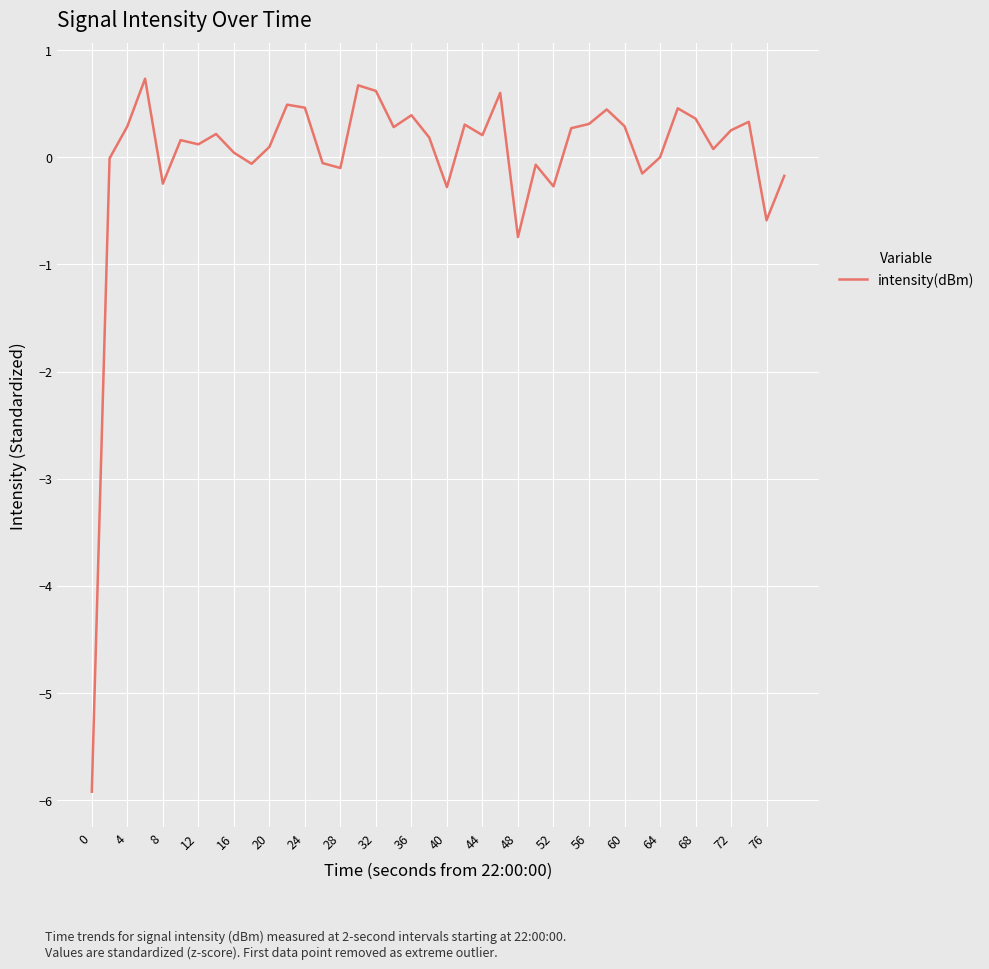

What is the smallest value displayed?

-5.9